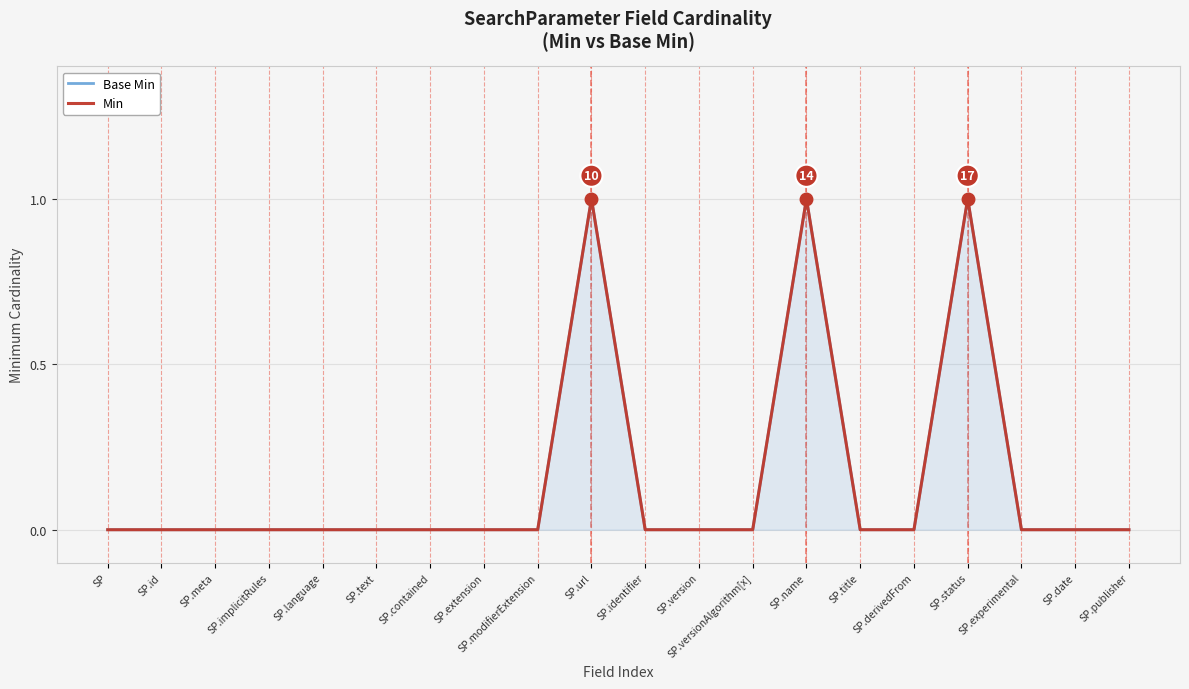

At how many categories does at least one series exceed 0?

3